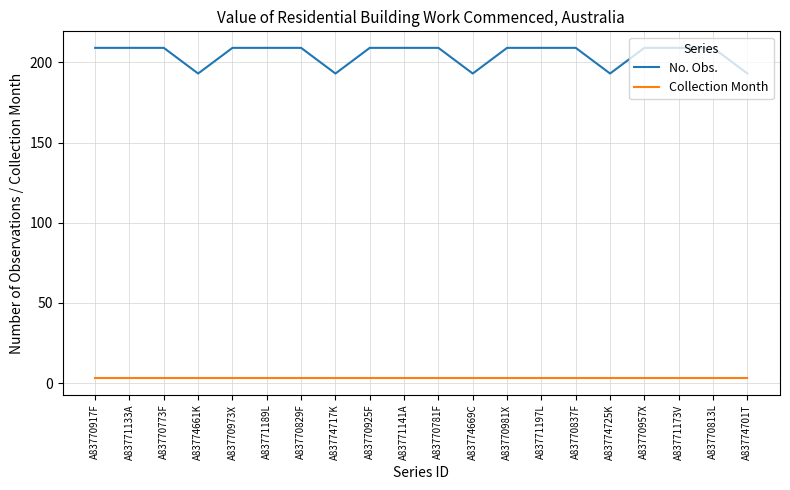

The No. Obs. series shows 193 at A83774725K. True or false?

True